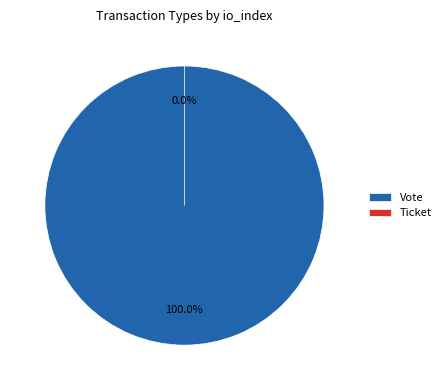

To the nearest percent, what is the difference between the largest and smallest slice percentages?

100%